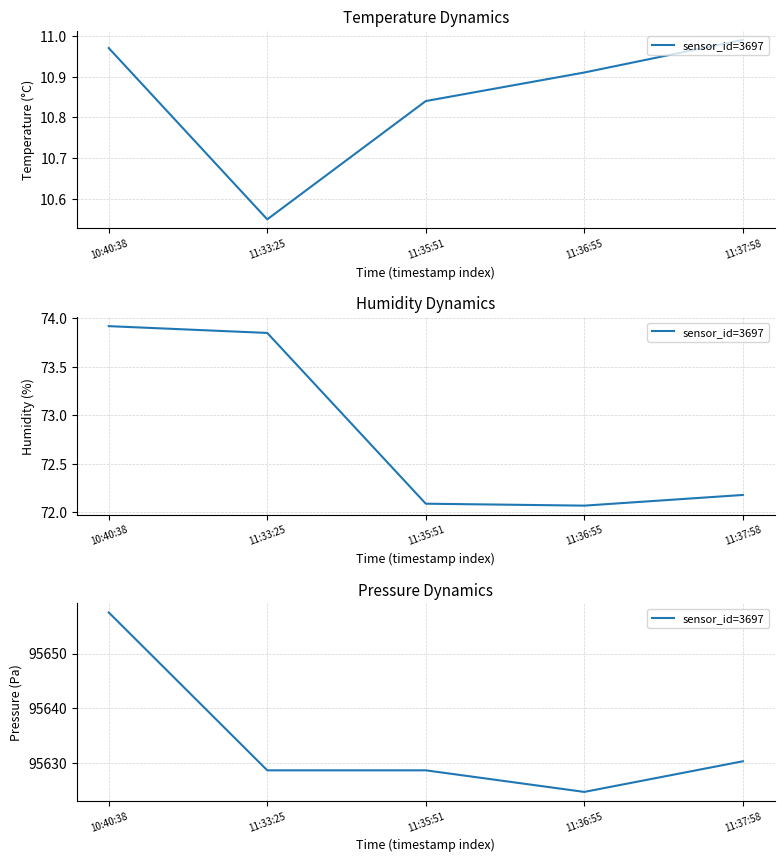

List the labels in order of value, smallest first.

11:36:55, 11:33:25, 11:35:51, 11:37:58, 10:40:38